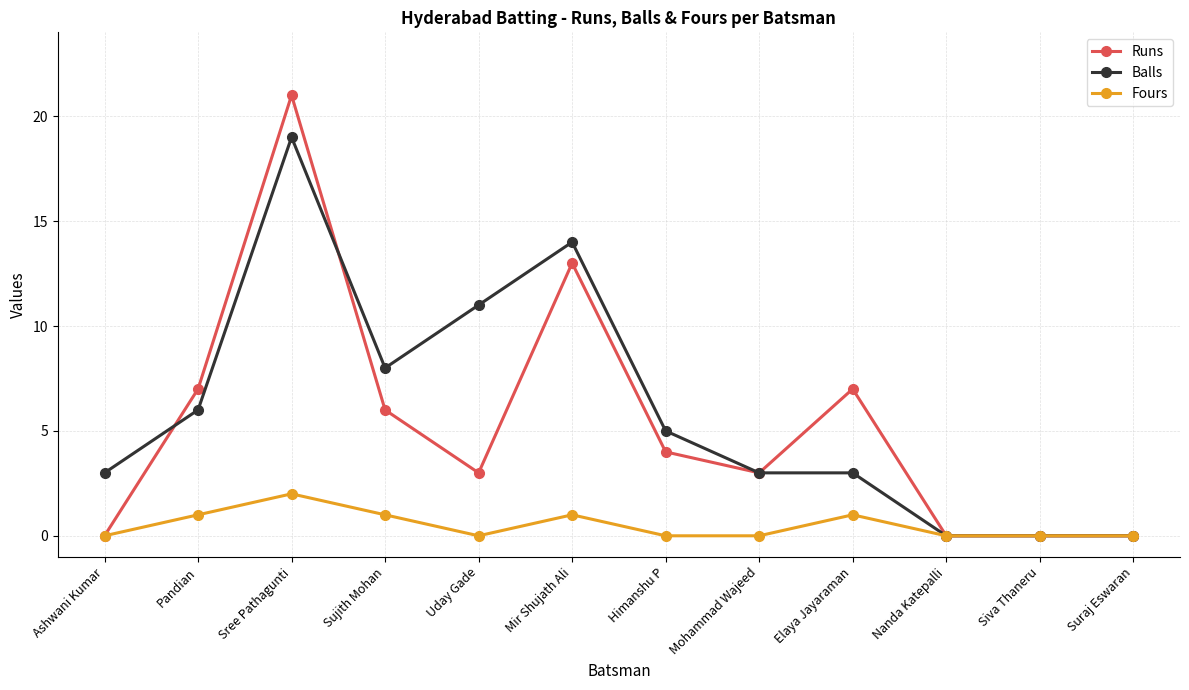

The Balls series shows 3 at Elaya Jayaraman. True or false?

True